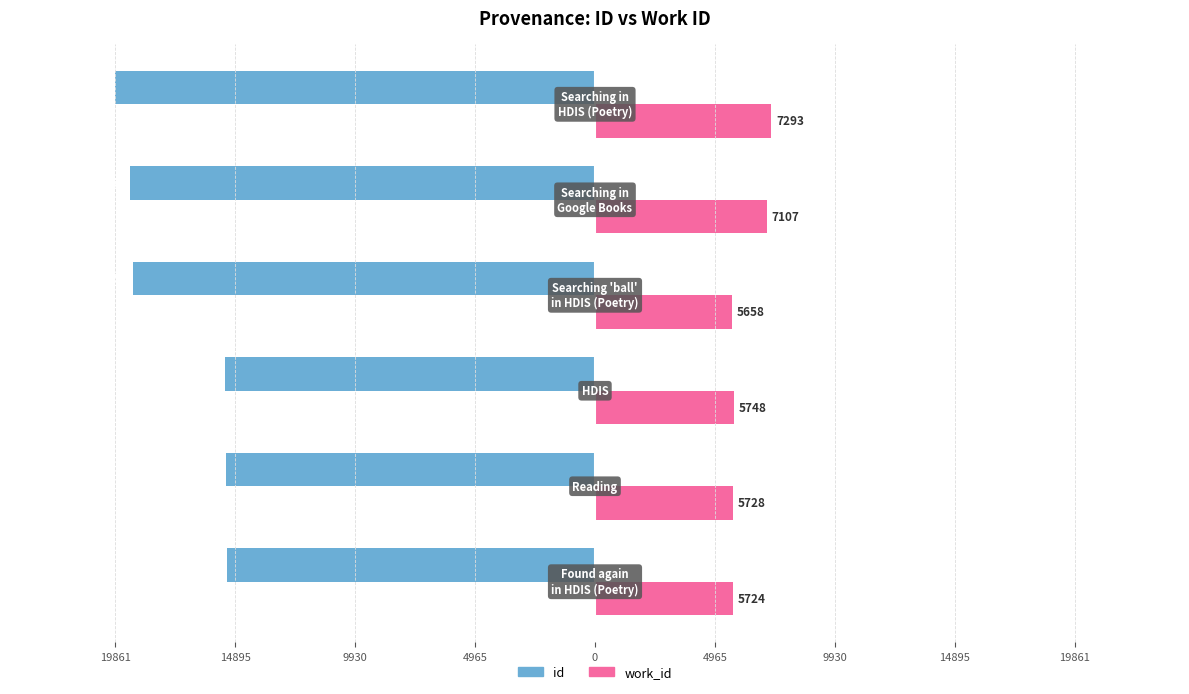

What are all the series names shown in the legend?

id, work_id